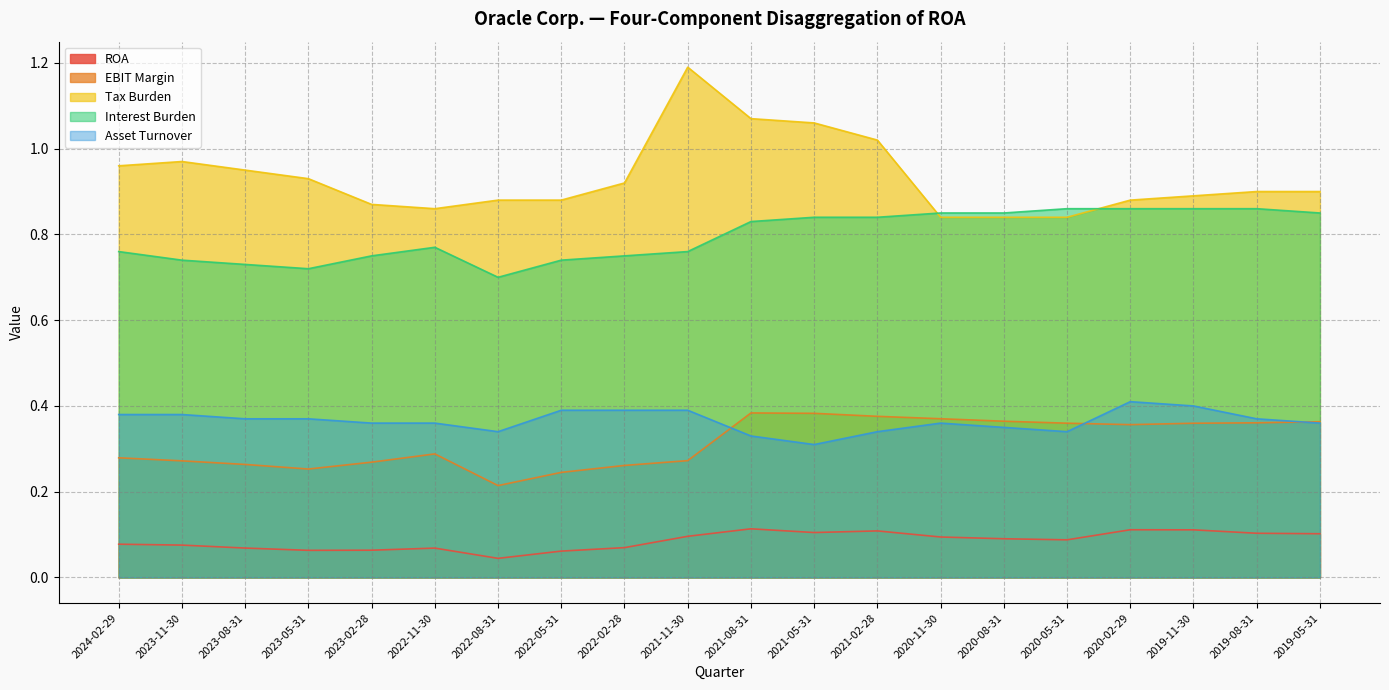

What is the difference between the highest and lowest values at 2021-11-30?

1.1